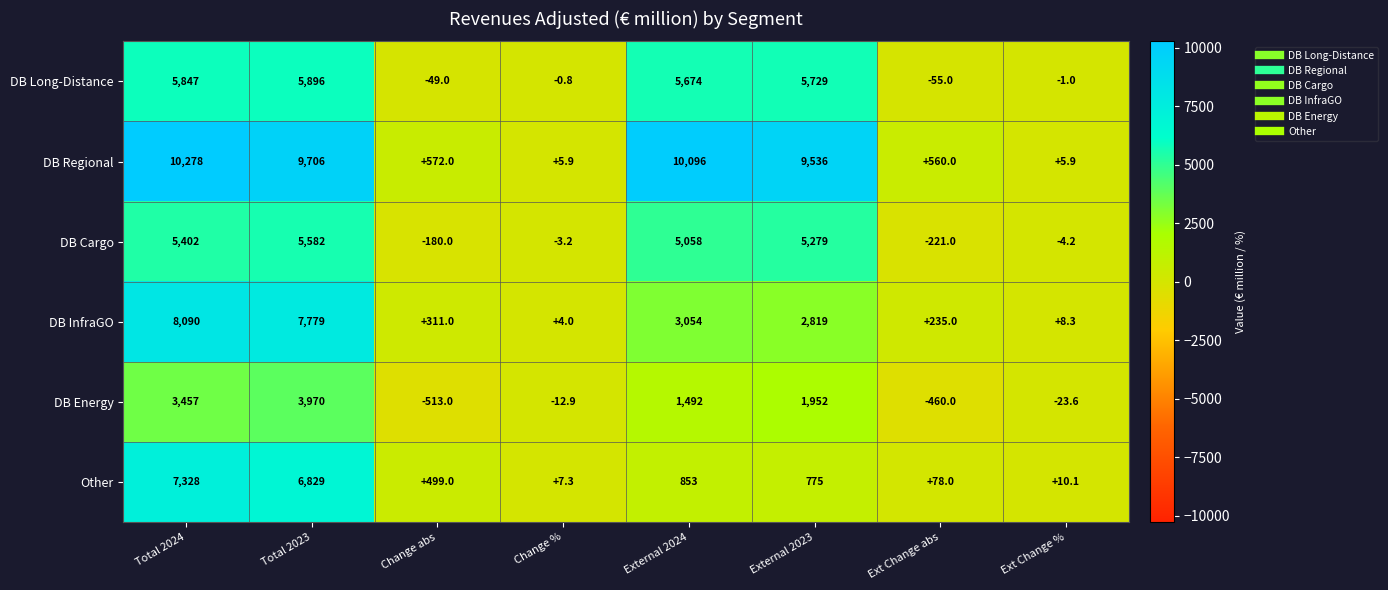

Between Total 2023 and Ext Change %, which series saw the biggest shift?

DB Regional